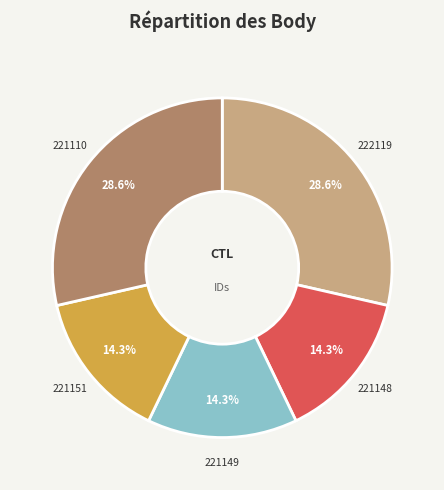

Combined, what portion of the pie is 221149 and 222119?

42.9%